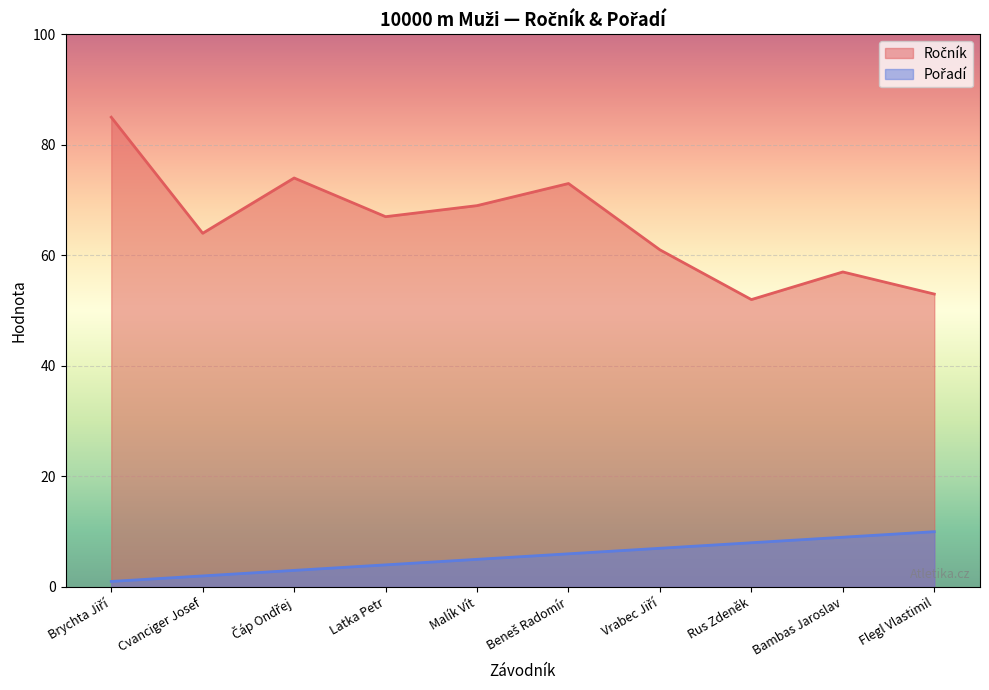

What are all the series names shown in the legend?

Ročník, Pořadí